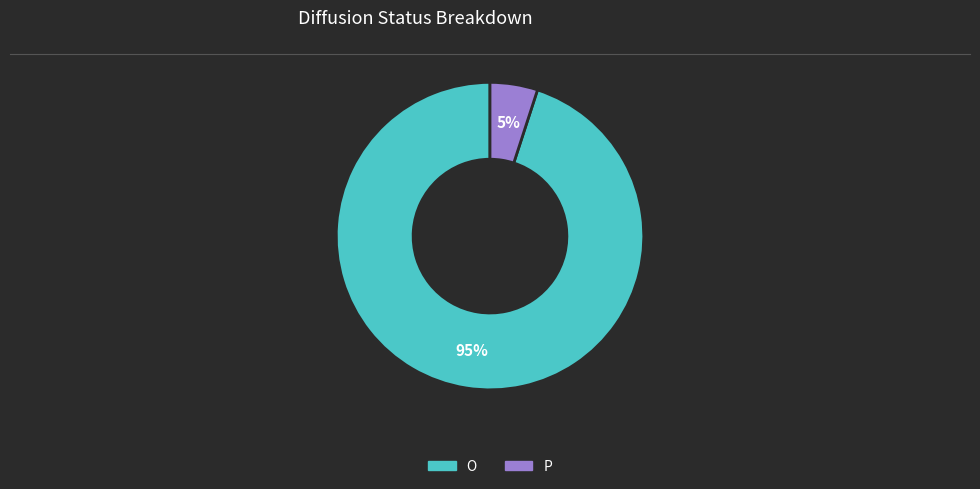

Is it true that P is 5% of the pie?

True